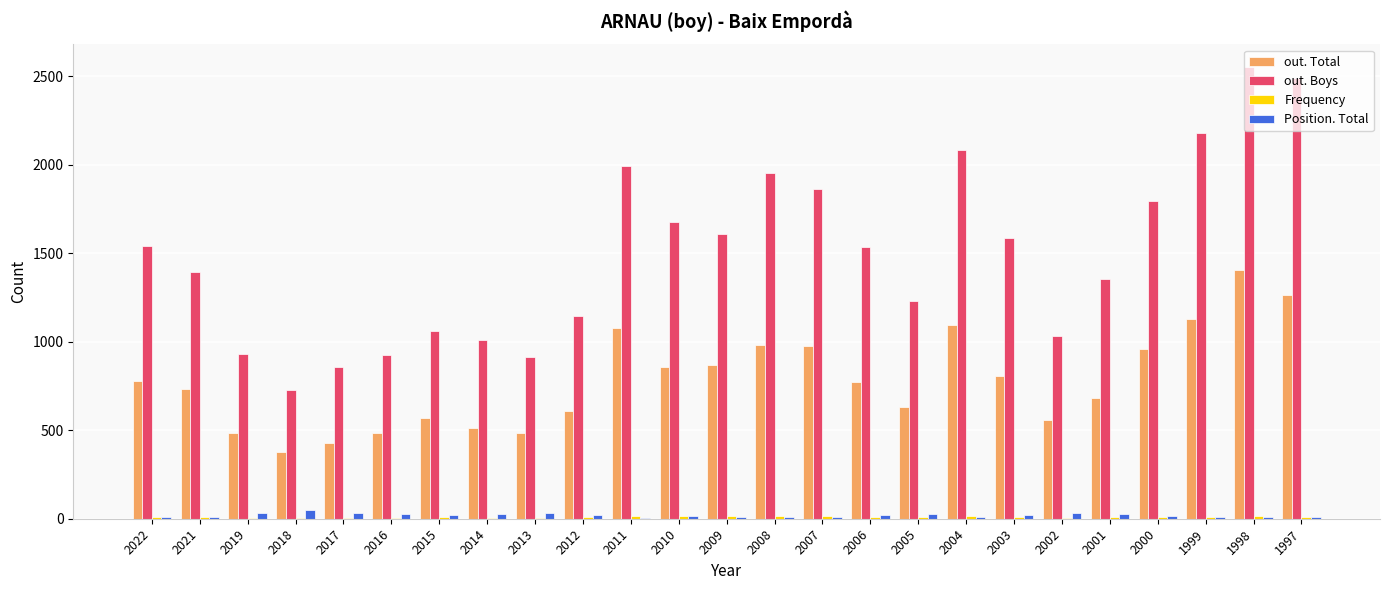

True or false: out. Total has a value of 352 at 1999.

False